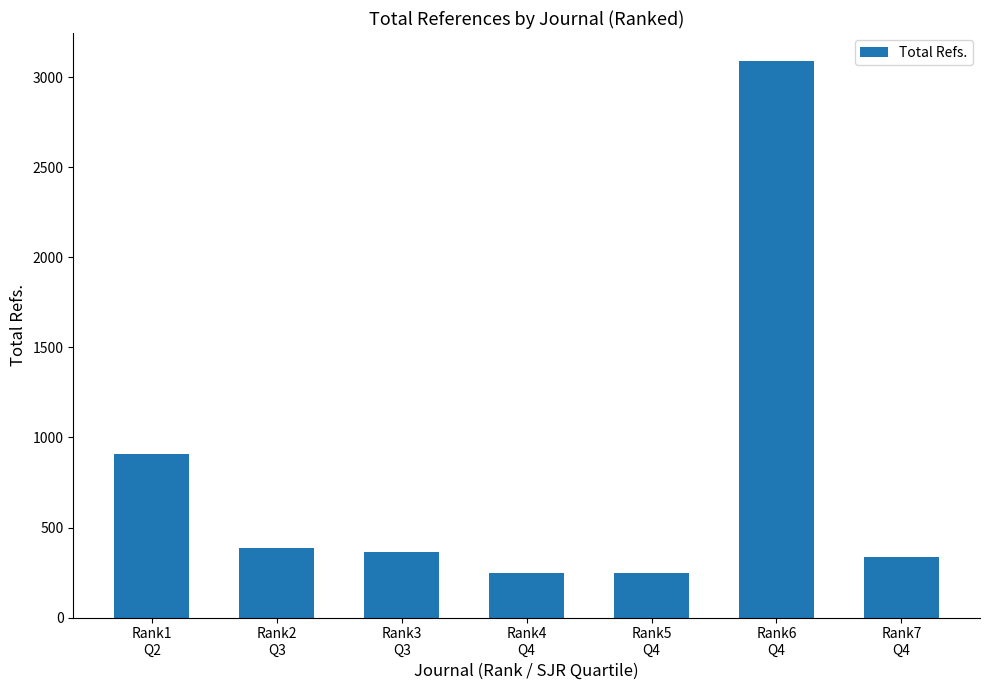

Which has a higher value, Rank1
Q2 or Rank4
Q4?

Rank1
Q2